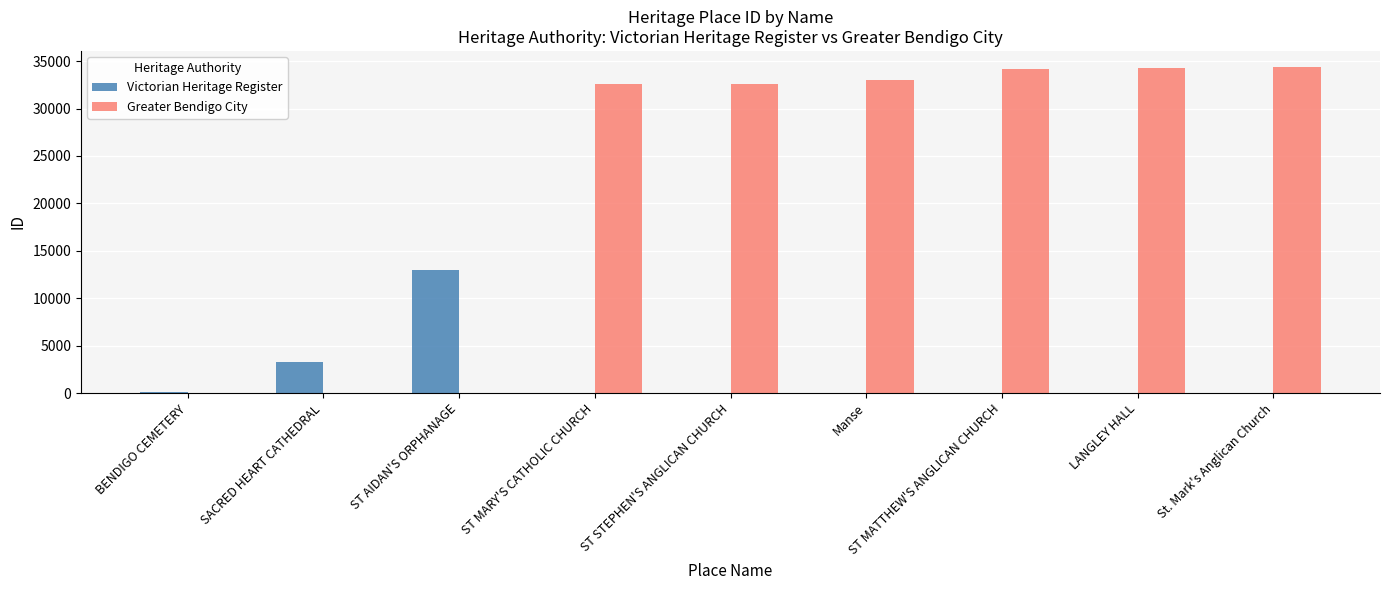

Between BENDIGO CEMETERY and St. Mark's Anglican Church, which series saw the biggest shift?

Greater Bendigo City